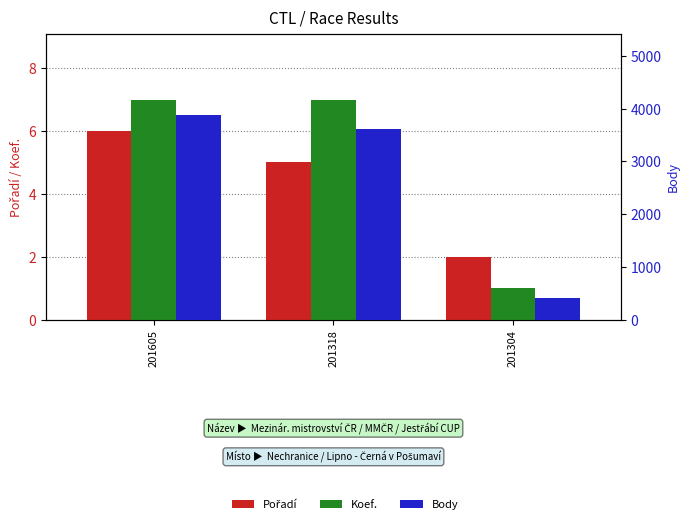

At 201318, list the series in order from largest to smallest.

Body, Koef., Pořadí